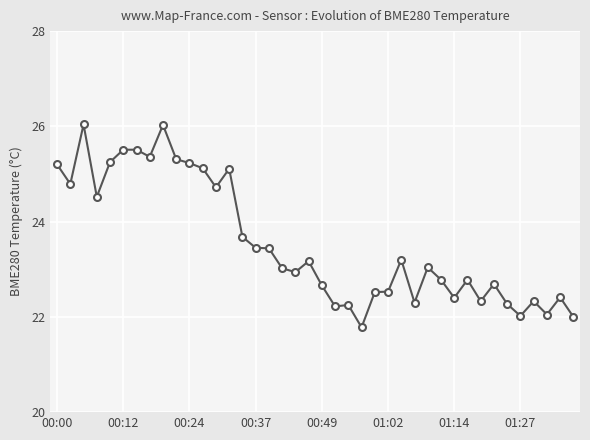

True or false: there are more than 1 points higher than both neighbors.

True